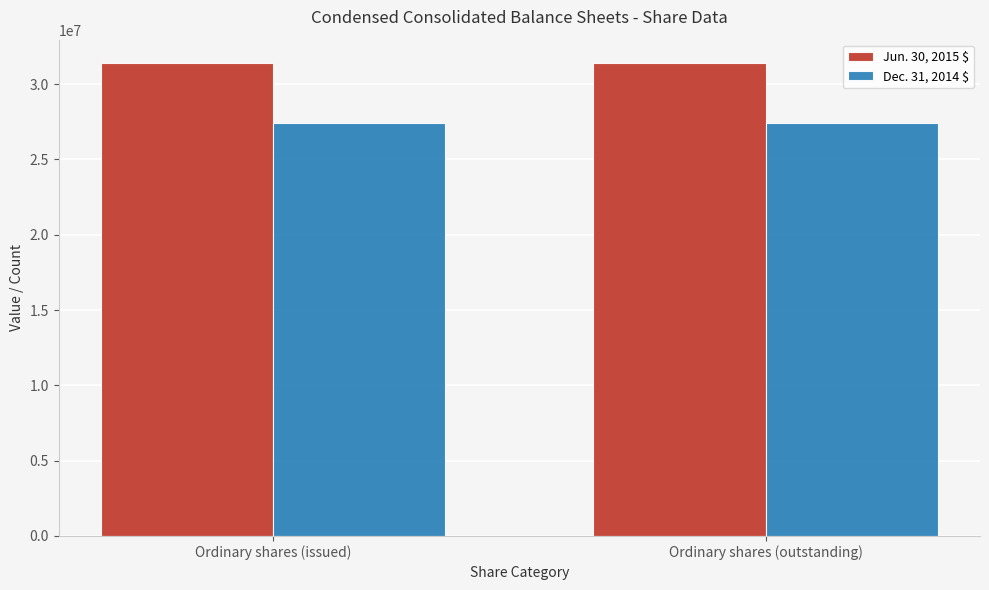

What is the label of the 2nd bar from the right?

Ordinary shares (issued)